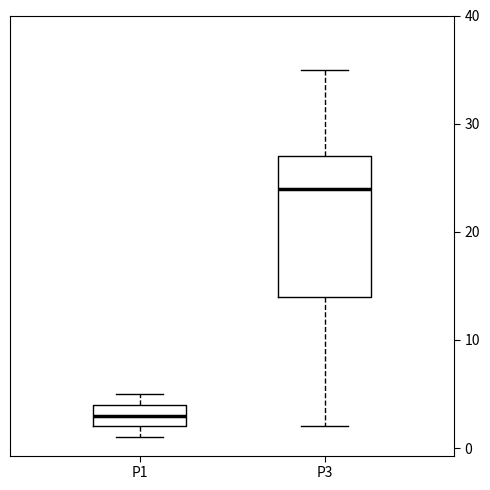

Which box's median line is the highest?

P3